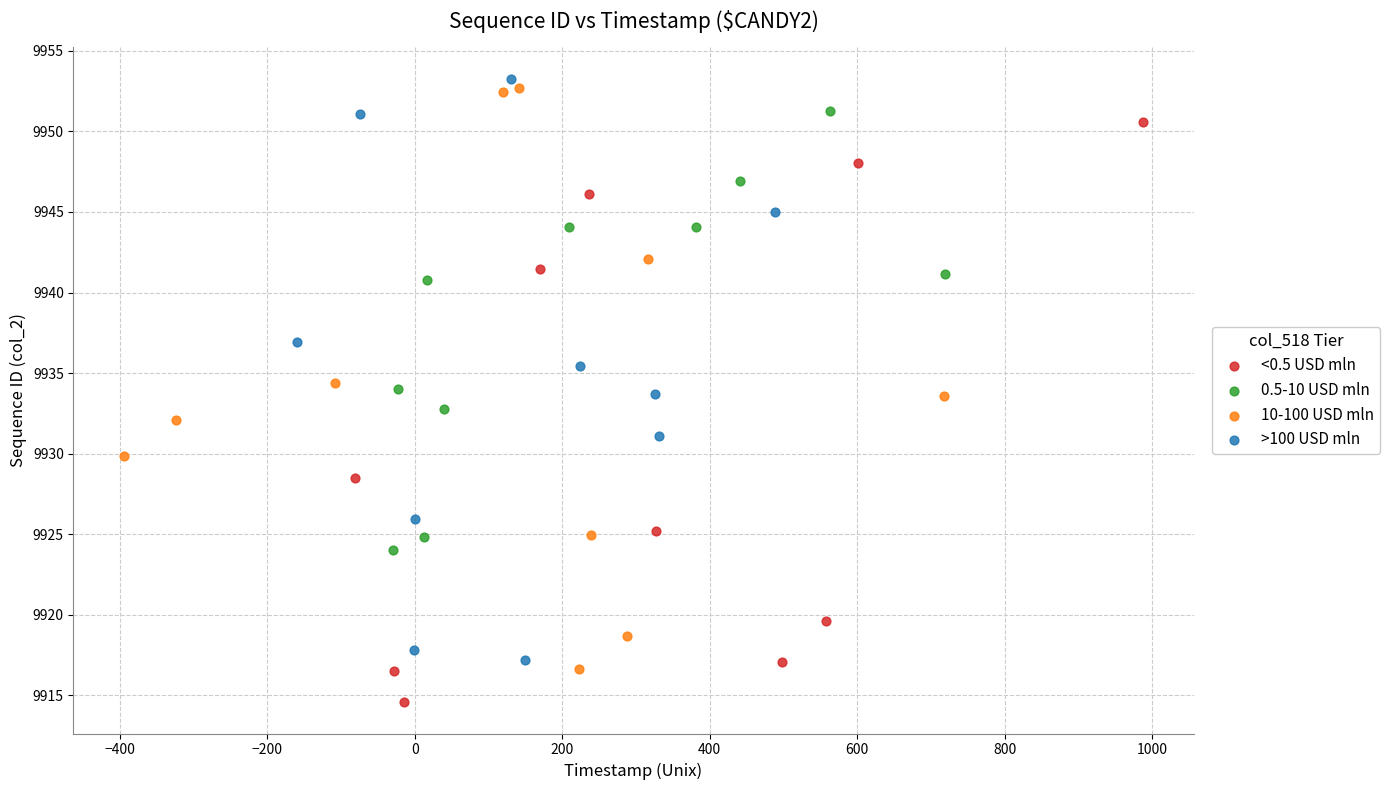

Which series reaches the minimum Y coordinate?

<0.5 USD mln